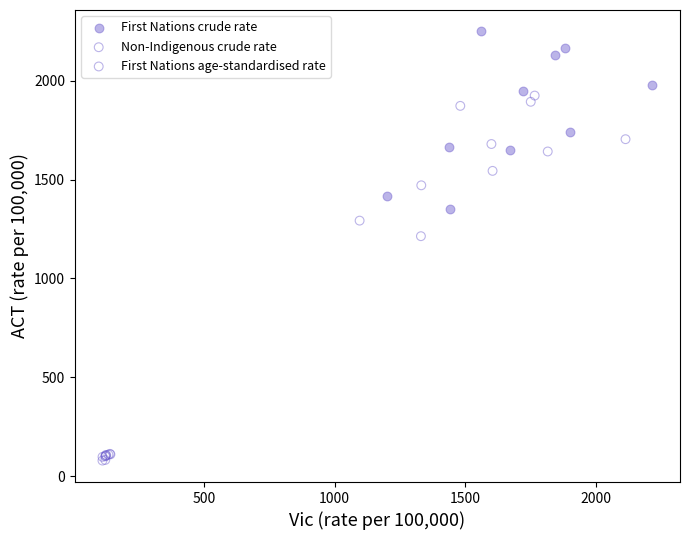

Which series has the widest spread of Y values?

First Nations crude rate